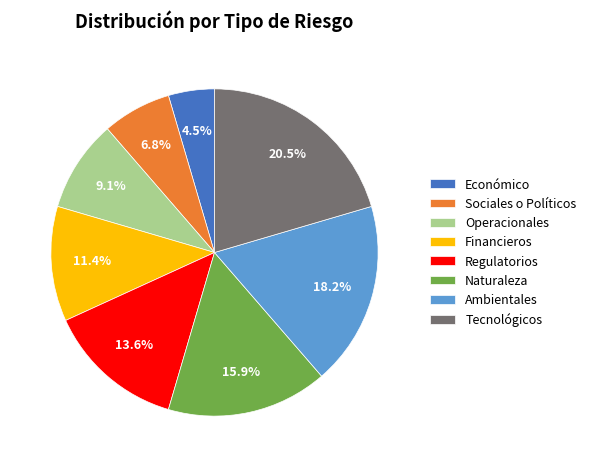

Rank the categories by value from highest to lowest.

Tecnológicos, Ambientales, Naturaleza, Regulatorios, Financieros, Operacionales, Sociales o Políticos, Económico